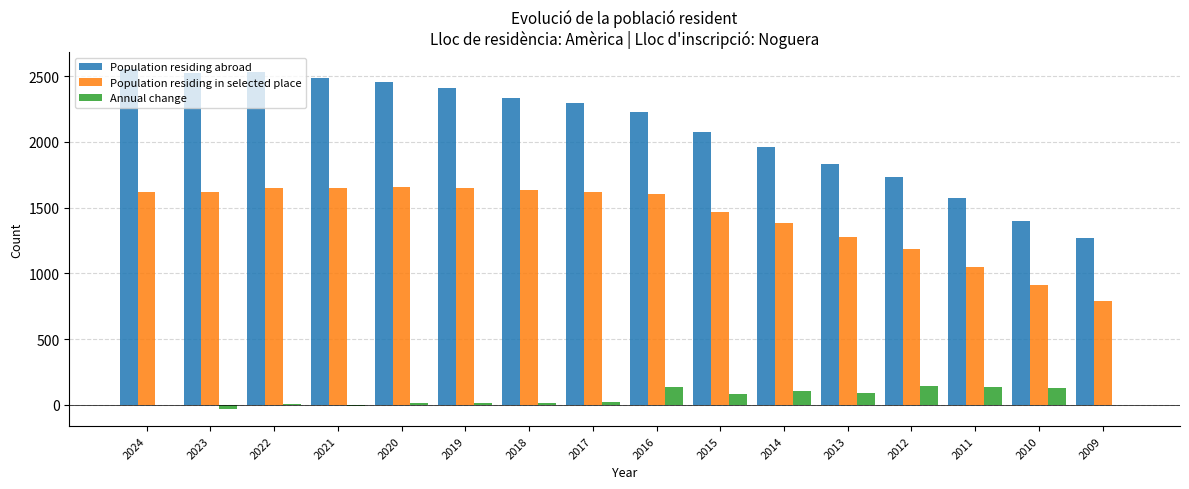

What are all the series names shown in the legend?

Population residing abroad, Population residing in selected place, Annual change